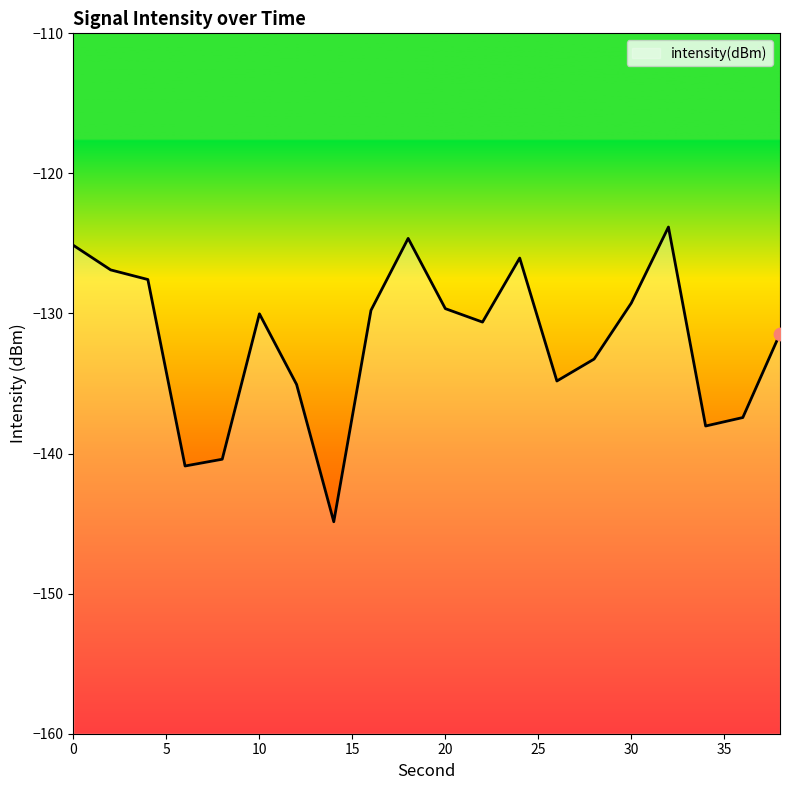

Between 28 and 14, which is larger?

28